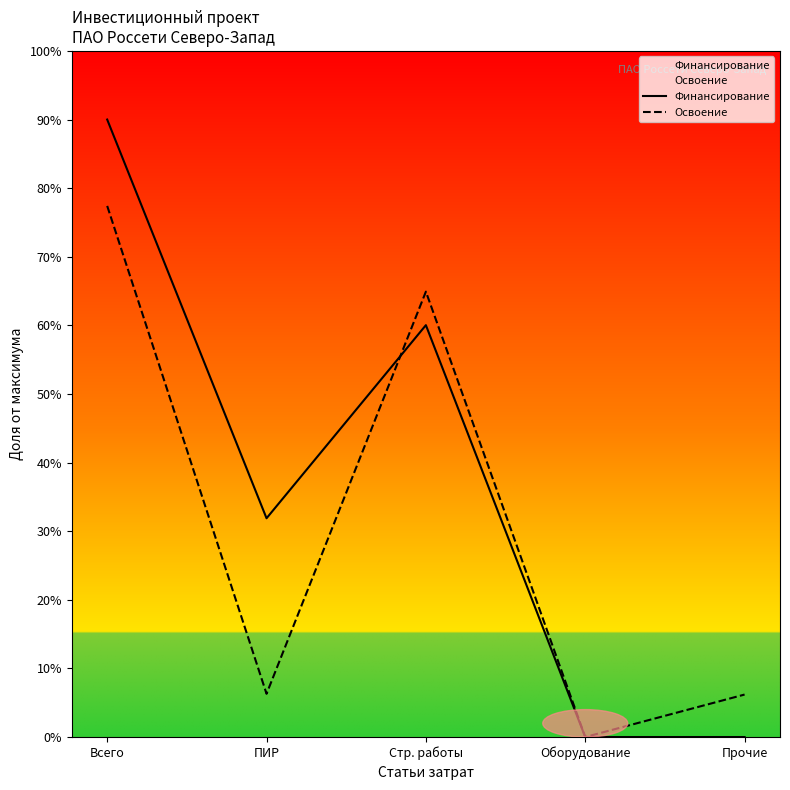

Which label corresponds to the largest value in the chart?

Всего